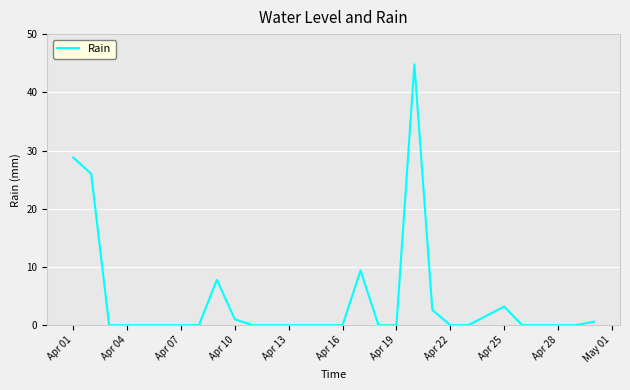

What is the difference between the maximum and minimum values?

44.8